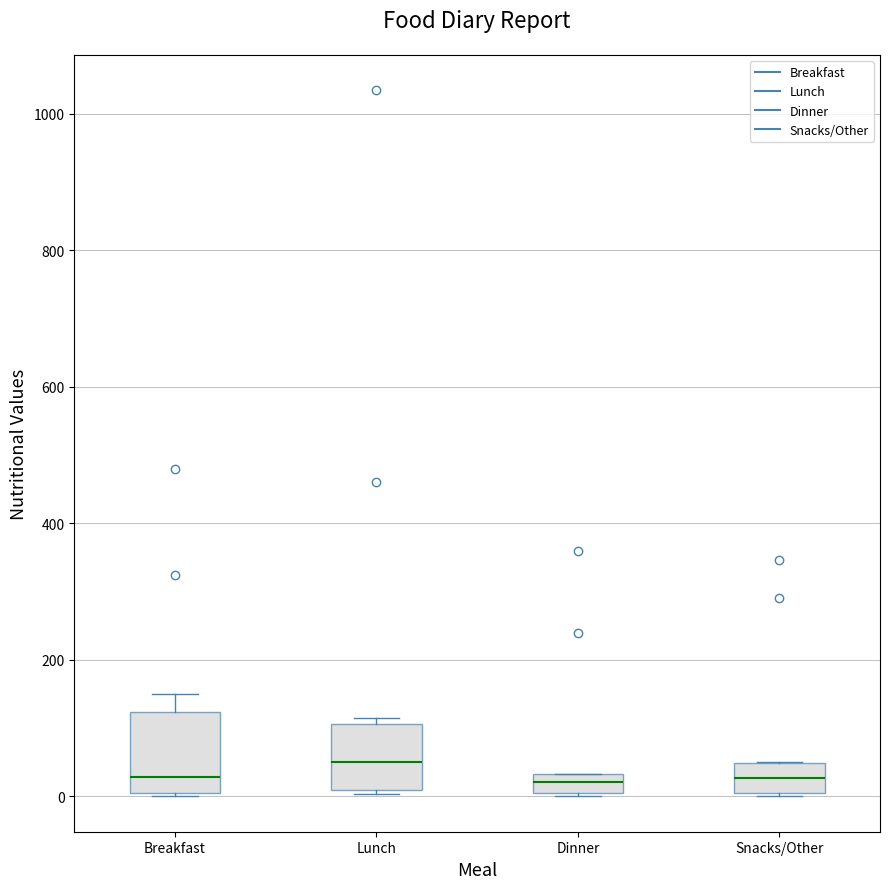

Which box is the tallest, from its lower edge to its upper edge?

Breakfast